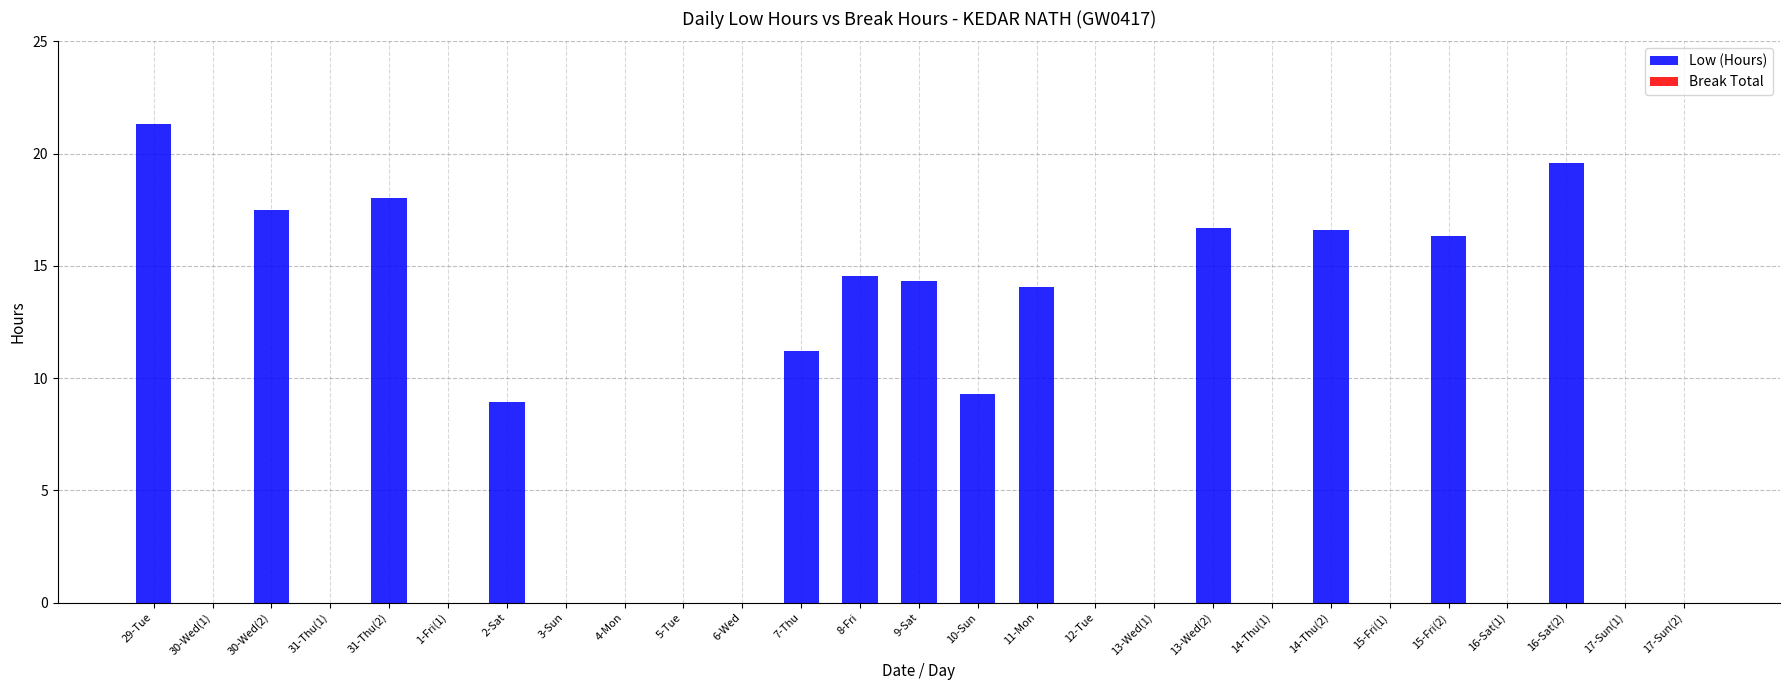

The value at 29-Tue is 29.1. True or false?

False